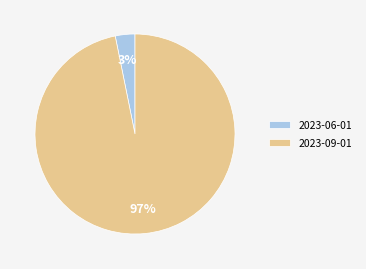

Between 2023-06-01 and 2023-09-01, which is larger?

2023-09-01